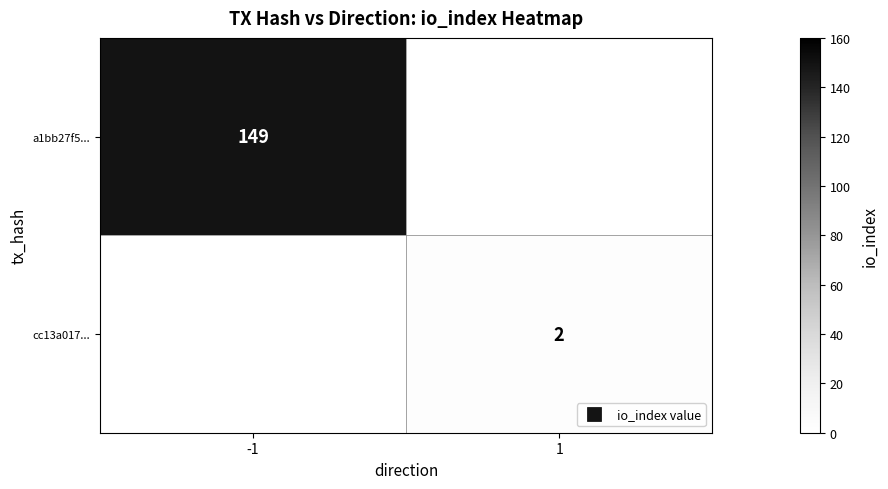

Rank the series by their maximum value, from highest to lowest.

a1bb27f5..., cc13a017...